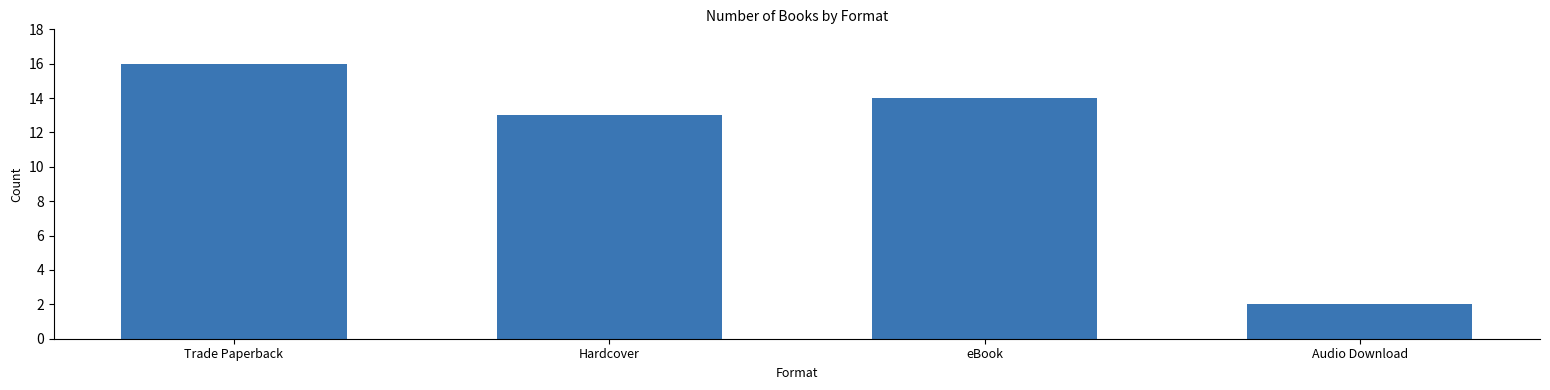

What position from the right is Hardcover?

3